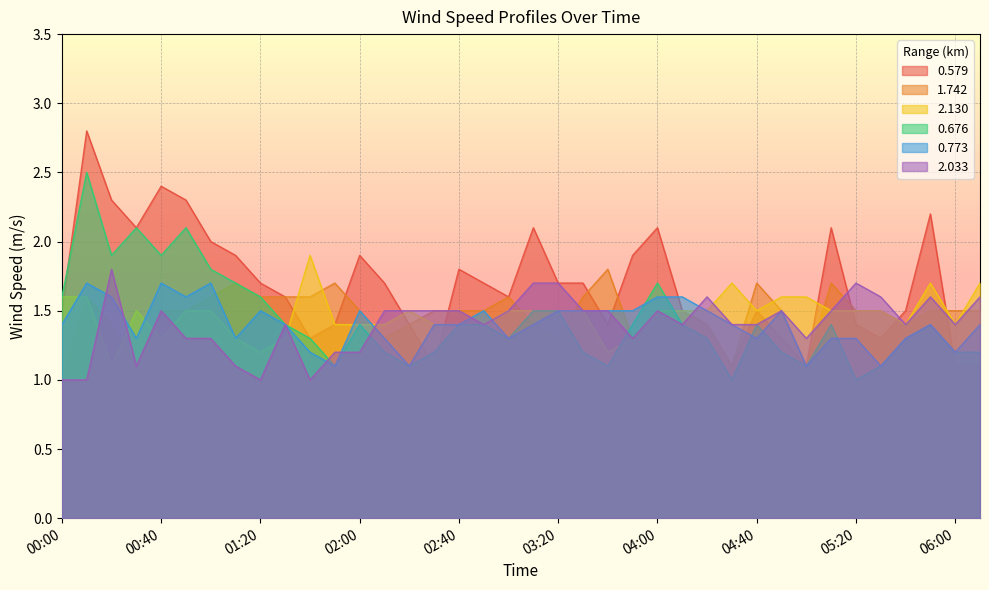

Between which two adjacent categories do 0.676 and 2.130 first intersect?

01:30 and 01:40